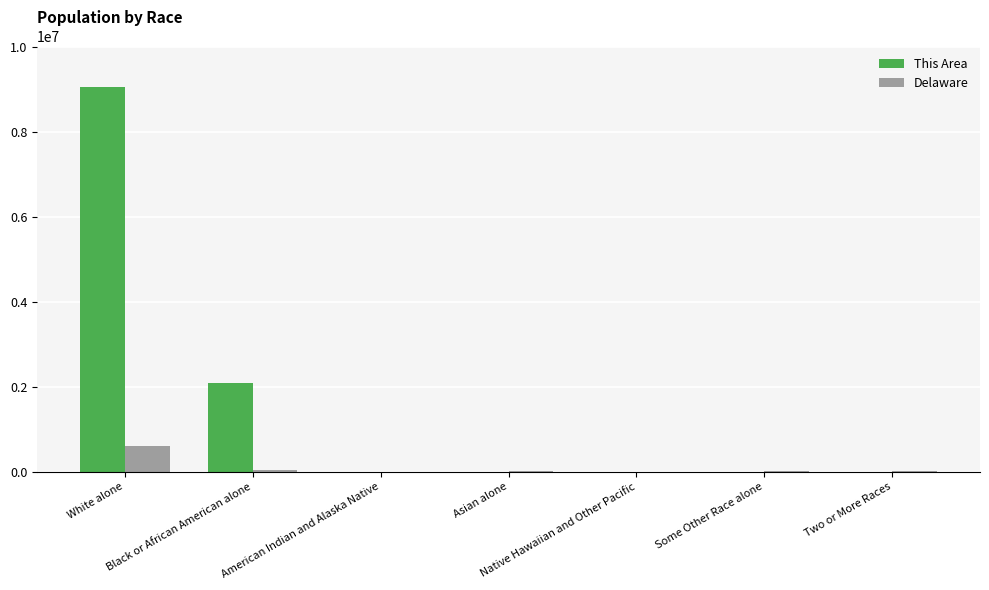

Where does the This Area series first go above 147?

White alone